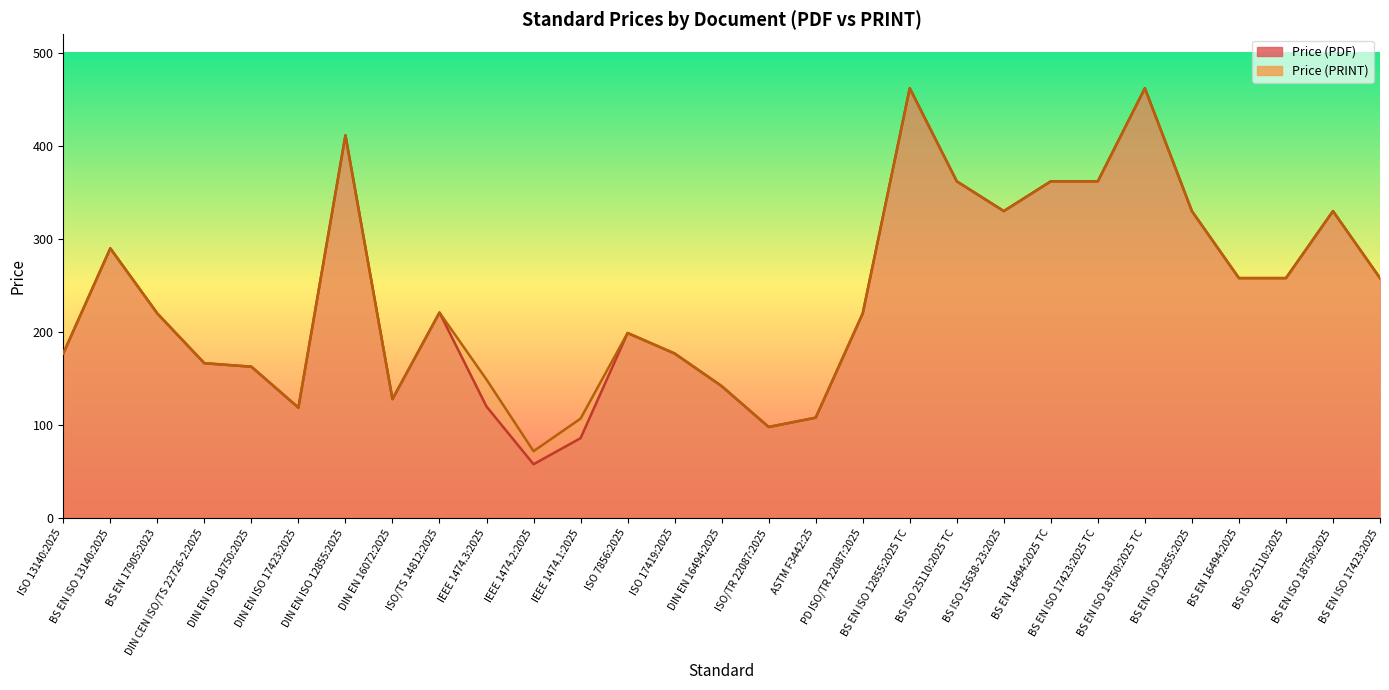

Count the number of data series in this chart.

2